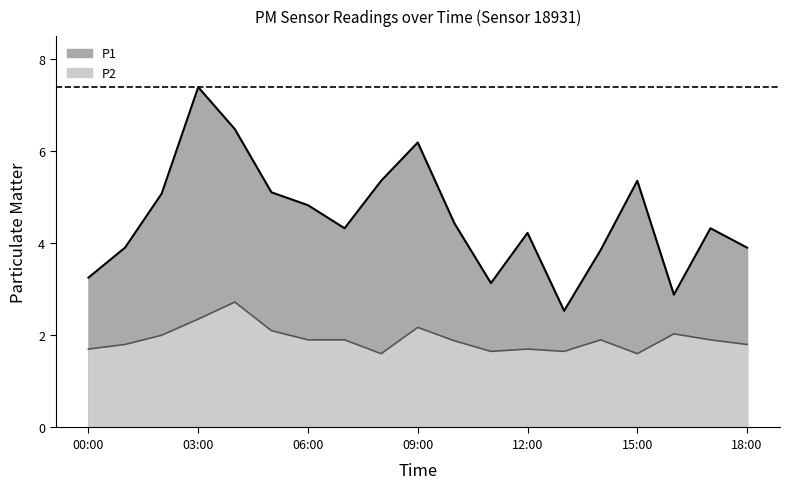

Rank the series by their maximum value, from highest to lowest.

P1, P2